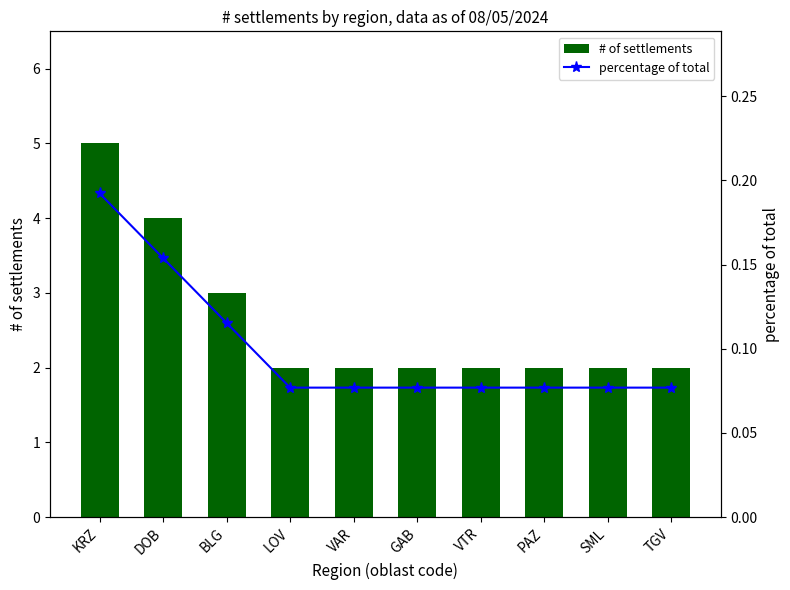

How many data points does each series have?

10